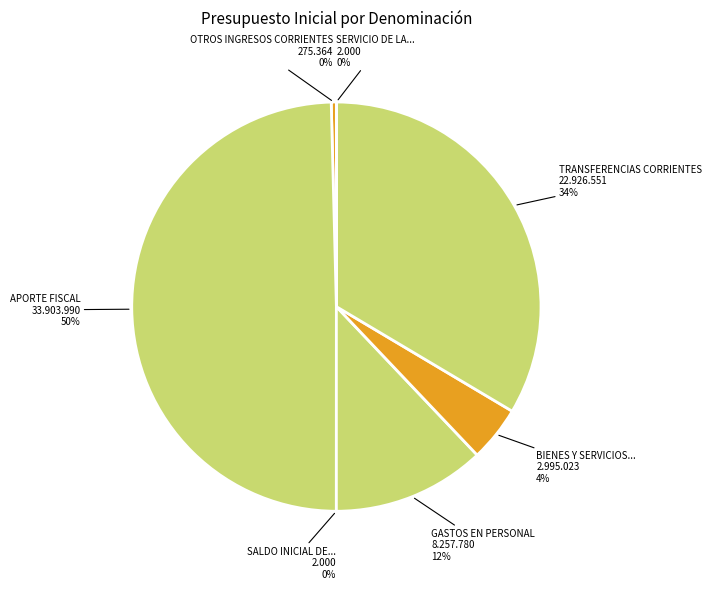

Count the number of slices in the pie.

7